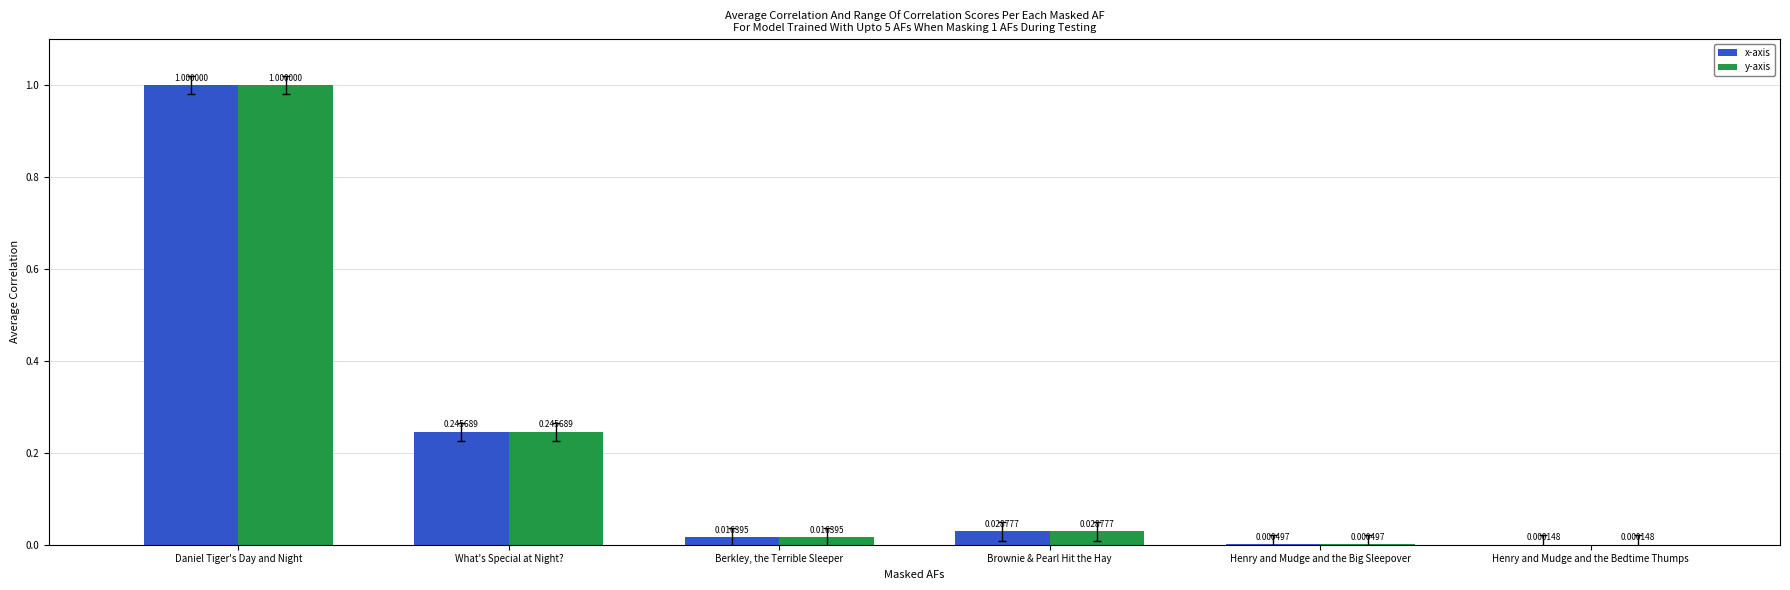

Are the bars horizontal?

No